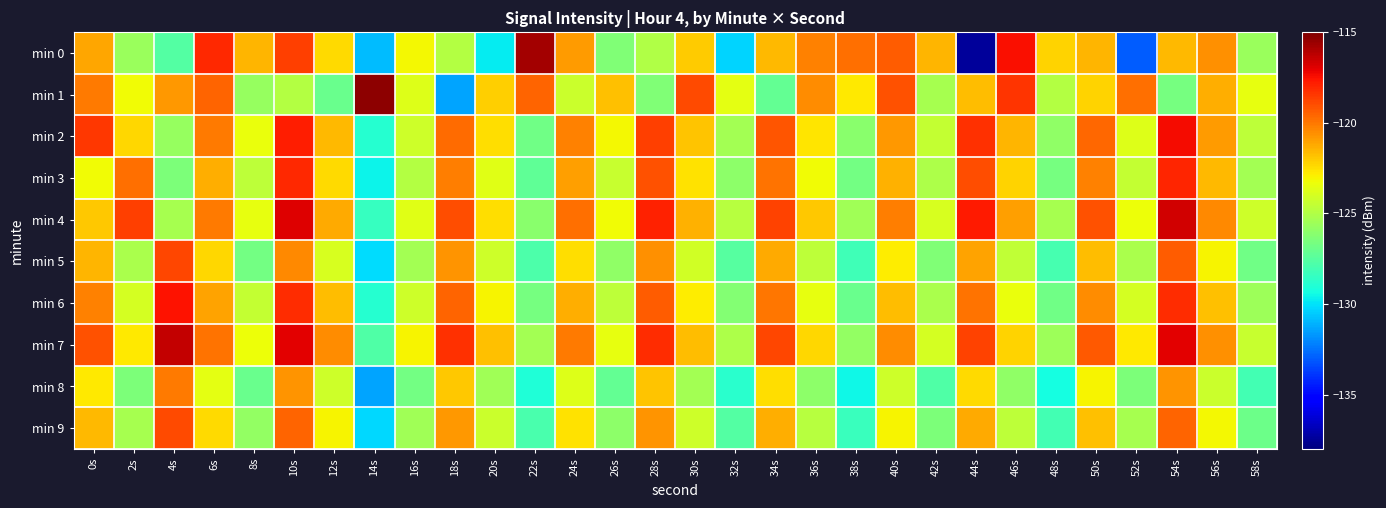

Reading right to left, list all the values displayed in this chart.

min 0: 58s=-125.7	56s=-120.6	54s=-121.6	52s=-133.0	50s=-121.6	48s=-122.2	46s=-117.4	44s=-137.4	42s=-121.5	40s=-119.3	38s=-119.8	36s=-120.3	34s=-121.6	32s=-130.3	30s=-122.0	28s=-125.0	26s=-126.3	24s=-120.9	22s=-115.8	20s=-129.8	18s=-125.0	16s=-123.1	14s=-130.9	12s=-122.4	10s=-118.7	8s=-121.5	6s=-118.1	4s=-127.6	2s=-125.7	0s=-121.2
min 1: 58s=-123.5	56s=-121.3	54s=-126.6	52s=-119.8	50s=-122.2	48s=-124.9	46s=-118.4	44s=-121.7	42s=-125.3	40s=-119.1	38s=-122.8	36s=-120.5	34s=-127.2	32s=-123.6	30s=-118.9	28s=-126.4	26s=-121.8	24s=-124.3	22s=-119.5	20s=-122.1	18s=-131.4	16s=-123.8	14s=-115.3	12s=-127.0	10s=-124.9	8s=-125.7	6s=-119.5	4s=-120.8	2s=-123.2	0s=-120.1
min 2: 58s=-124.7	56s=-120.9	54s=-117.4	52s=-123.8	50s=-119.6	48s=-125.9	46s=-121.5	44s=-118.3	42s=-124.5	40s=-120.8	38s=-126.1	36s=-122.7	34s=-119.2	32s=-125.4	30s=-121.9	28s=-118.6	26s=-123.1	24s=-120.3	22s=-126.8	20s=-122.5	18s=-119.7	16s=-124.2	14s=-128.9	12s=-121.6	10s=-117.8	8s=-123.4	6s=-120.1	4s=-125.7	2s=-122.3	0s=-118.5
min 3: 58s=-125.4	56s=-121.6	54s=-118.0	52s=-124.5	50s=-120.3	48s=-126.6	46s=-122.2	44s=-119.0	42s=-125.1	40s=-121.4	38s=-126.7	36s=-123.2	34s=-119.9	32s=-126.0	30s=-122.6	28s=-119.1	26s=-124.4	24s=-121.0	22s=-127.3	20s=-123.7	18s=-120.2	16s=-124.9	14s=-129.6	12s=-122.4	10s=-118.1	8s=-124.7	6s=-121.3	4s=-126.5	2s=-119.8	0s=-123.2
min 4: 58s=-124.2	56s=-120.4	54s=-116.7	52s=-123.3	50s=-119.1	48s=-125.3	46s=-121.0	44s=-117.7	42s=-123.9	40s=-120.2	38s=-125.5	36s=-122.0	34s=-118.7	32s=-124.8	30s=-121.4	28s=-117.9	26s=-123.2	24s=-119.8	22s=-126.1	20s=-122.5	18s=-119.0	16s=-123.7	14s=-128.4	12s=-121.2	10s=-116.9	8s=-123.5	6s=-120.1	4s=-125.3	2s=-118.6	0s=-122.0
min 5: 58s=-126.8	56s=-123.0	54s=-119.4	52s=-125.2	50s=-121.7	48s=-128.0	46s=-124.6	44s=-121.1	42s=-126.4	40s=-122.9	38s=-128.2	36s=-124.7	34s=-121.2	32s=-127.5	30s=-124.1	28s=-120.6	26s=-125.9	24s=-122.5	22s=-127.8	20s=-124.2	18s=-120.7	16s=-125.4	14s=-130.1	12s=-123.9	10s=-120.4	8s=-126.7	6s=-122.3	4s=-118.8	2s=-125.2	0s=-121.5
min 6: 58s=-125.6	56s=-121.8	54s=-118.2	52s=-124.0	50s=-120.5	48s=-126.8	46s=-123.4	44s=-119.9	42s=-125.2	40s=-121.7	38s=-127.0	36s=-123.5	34s=-120.0	32s=-126.3	30s=-122.9	28s=-119.4	26s=-124.7	24s=-121.3	22s=-126.6	20s=-123.0	18s=-119.5	16s=-124.2	14s=-128.9	12s=-121.7	10s=-118.2	8s=-124.5	6s=-121.1	4s=-117.6	2s=-124.0	0s=-120.3
min 7: 58s=-124.4	56s=-120.6	54s=-117.0	52s=-122.8	50s=-119.3	48s=-125.6	46s=-122.2	44s=-118.7	42s=-124.0	40s=-120.5	38s=-125.8	36s=-122.3	34s=-118.8	32s=-125.1	30s=-121.7	28s=-118.2	26s=-123.5	24s=-120.1	22s=-125.4	20s=-121.8	18s=-118.3	16s=-123.0	14s=-127.7	12s=-120.5	10s=-117.0	8s=-123.3	6s=-119.9	4s=-116.4	2s=-122.8	0s=-119.1
min 8: 58s=-128.1	56s=-124.3	54s=-120.7	52s=-126.5	50s=-123.0	48s=-129.3	46s=-125.9	44s=-122.4	42s=-127.7	40s=-124.2	38s=-129.5	36s=-126.0	34s=-122.5	32s=-128.8	30s=-125.4	28s=-121.9	26s=-127.2	24s=-123.8	22s=-129.1	20s=-125.5	18s=-122.0	16s=-126.7	14s=-131.4	12s=-124.2	10s=-120.7	8s=-127.0	6s=-123.6	4s=-120.1	2s=-126.5	0s=-122.8
min 9: 58s=-126.9	56s=-123.1	54s=-119.5	52s=-125.3	50s=-121.8	48s=-128.1	46s=-124.7	44s=-121.2	42s=-126.5	40s=-123.0	38s=-128.3	36s=-124.8	34s=-121.3	32s=-127.6	30s=-124.2	28s=-120.7	26s=-126.0	24s=-122.6	22s=-127.9	20s=-124.3	18s=-120.8	16s=-125.5	14s=-130.2	12s=-123.0	10s=-119.5	8s=-125.8	6s=-122.4	4s=-118.9	2s=-125.3	0s=-121.6